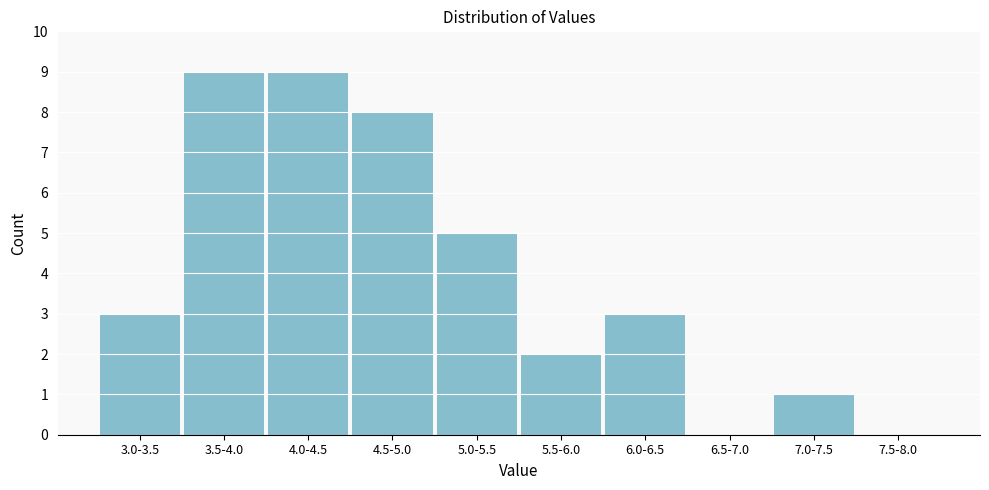

Reading right to left, list all the values displayed in this chart.

7.5-8.0=0	7.0-7.5=1	6.5-7.0=0	6.0-6.5=3	5.5-6.0=2	5.0-5.5=5	4.5-5.0=8	4.0-4.5=9	3.5-4.0=9	3.0-3.5=3